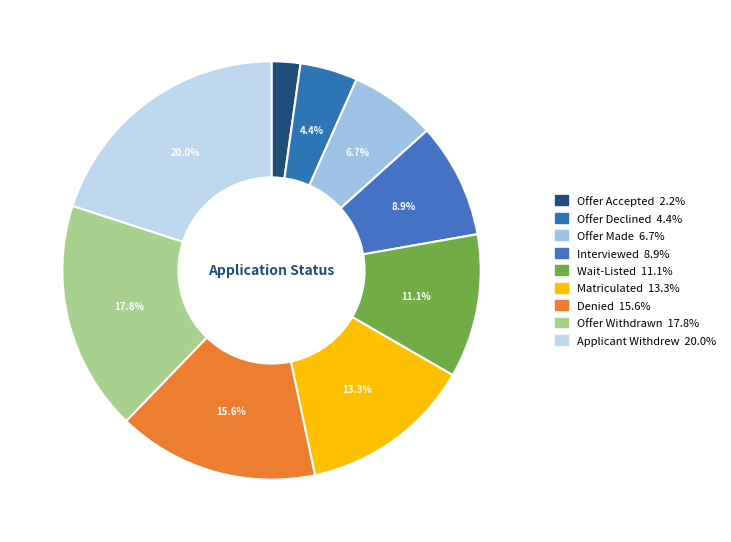

To the nearest percent, what is the average slice percentage?

11%